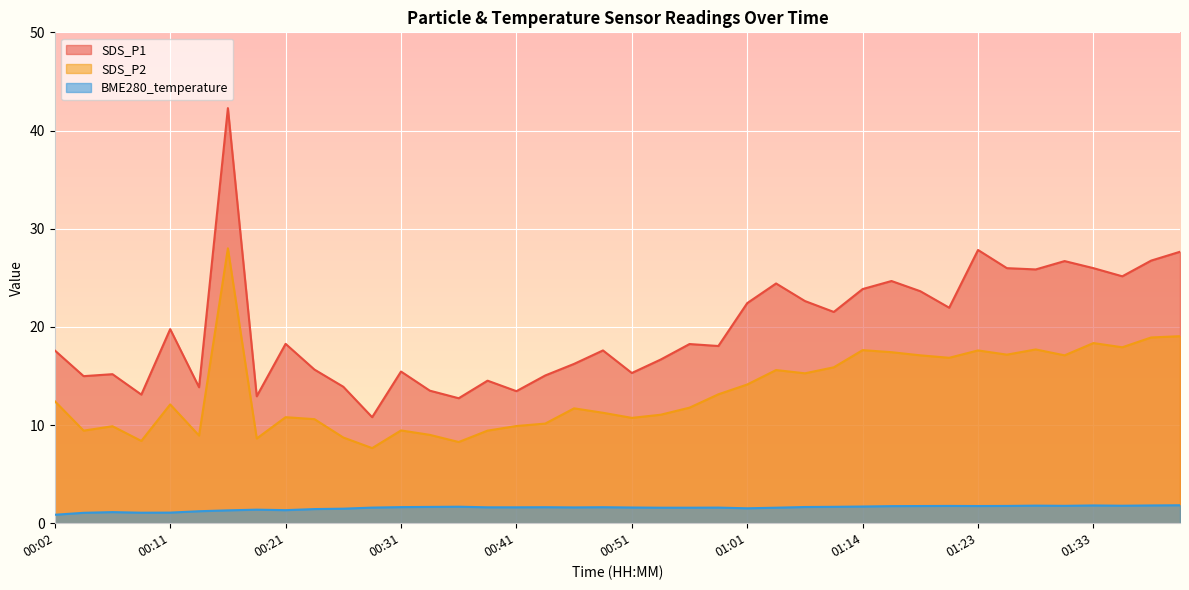

Read the SDS_P1 value at 00:39.

14.5